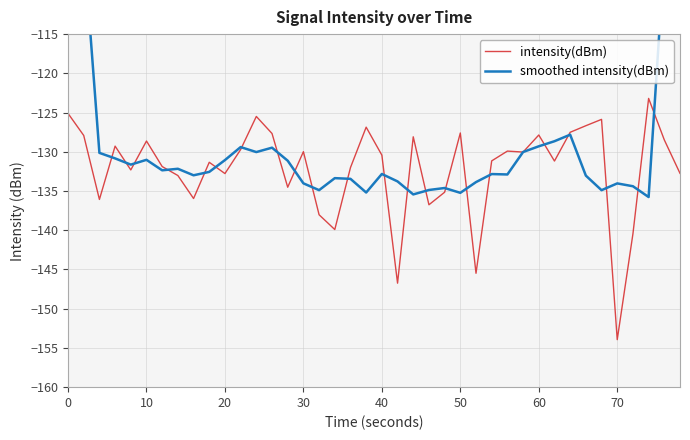

What is the sum of all intensity(dBm) values?

-5287.8